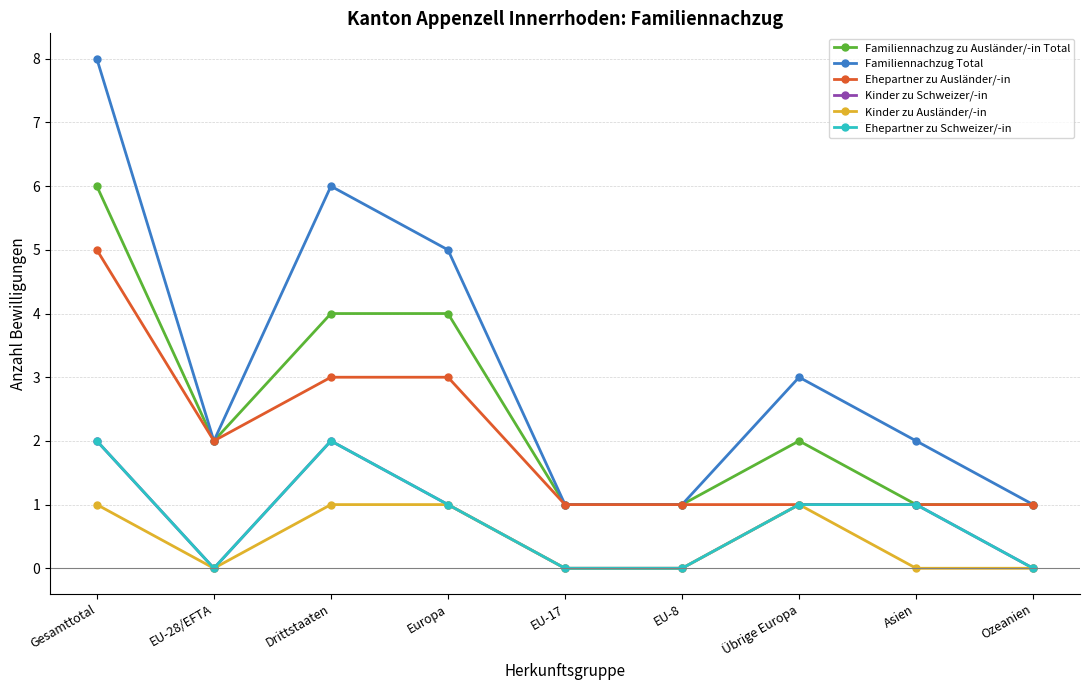

How many interior local valleys does the Kinder zu Ausländer/-in series have?

1